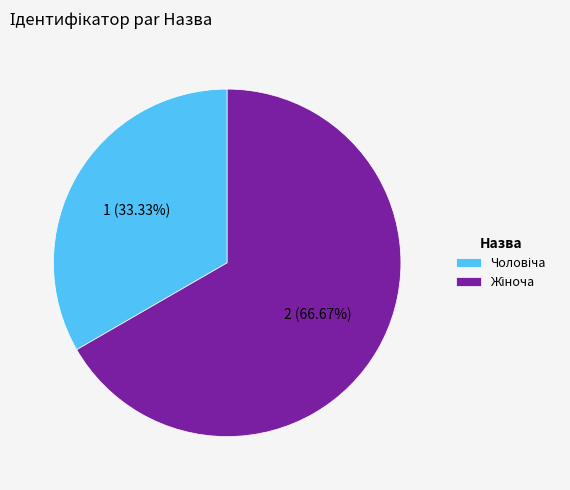

Is there any slice that represents more than half of the pie?

Yes